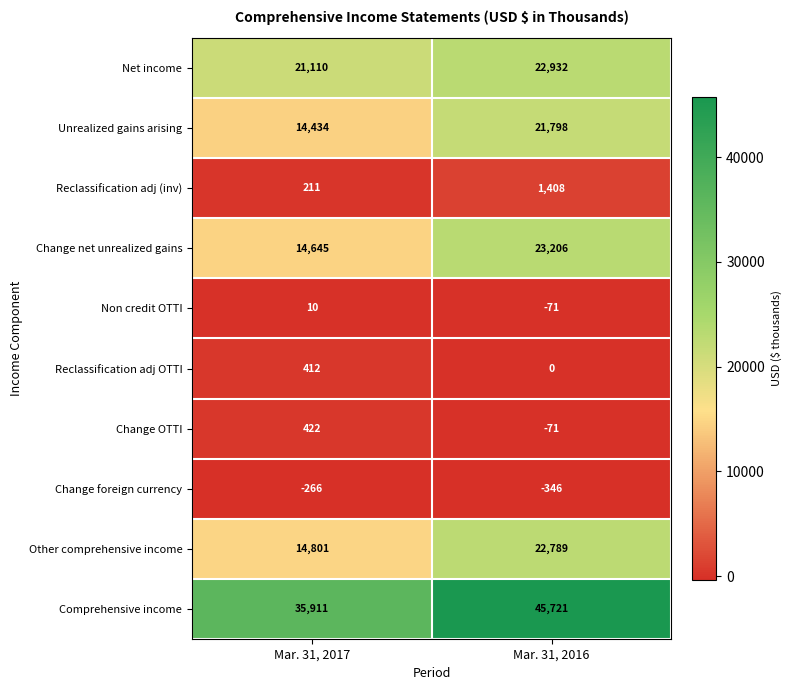

What is the difference between the maximum and minimum values in the Reclassification adj OTTI series?

412